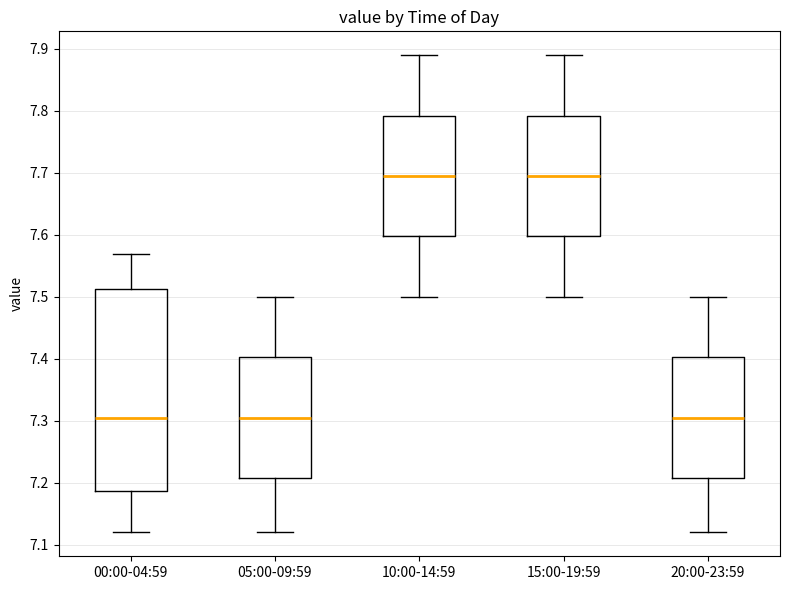

Reading left to right, transcribe this box plot: for each box, give where its median line is, the range the box spans, and where its two whiskers end, as read against the y-axis. The values are not printed on the chart, so give them approximately, as read against the axis.

00:00-04:59: median 7.31, box 7.19 to 7.51, whiskers 7.12 to 7.57
05:00-09:59: median 7.31, box 7.21 to 7.40, whiskers 7.12 to 7.50
10:00-14:59: median 7.70, box 7.60 to 7.79, whiskers 7.50 to 7.89
15:00-19:59: median 7.70, box 7.60 to 7.79, whiskers 7.50 to 7.89
20:00-23:59: median 7.31, box 7.21 to 7.40, whiskers 7.12 to 7.50